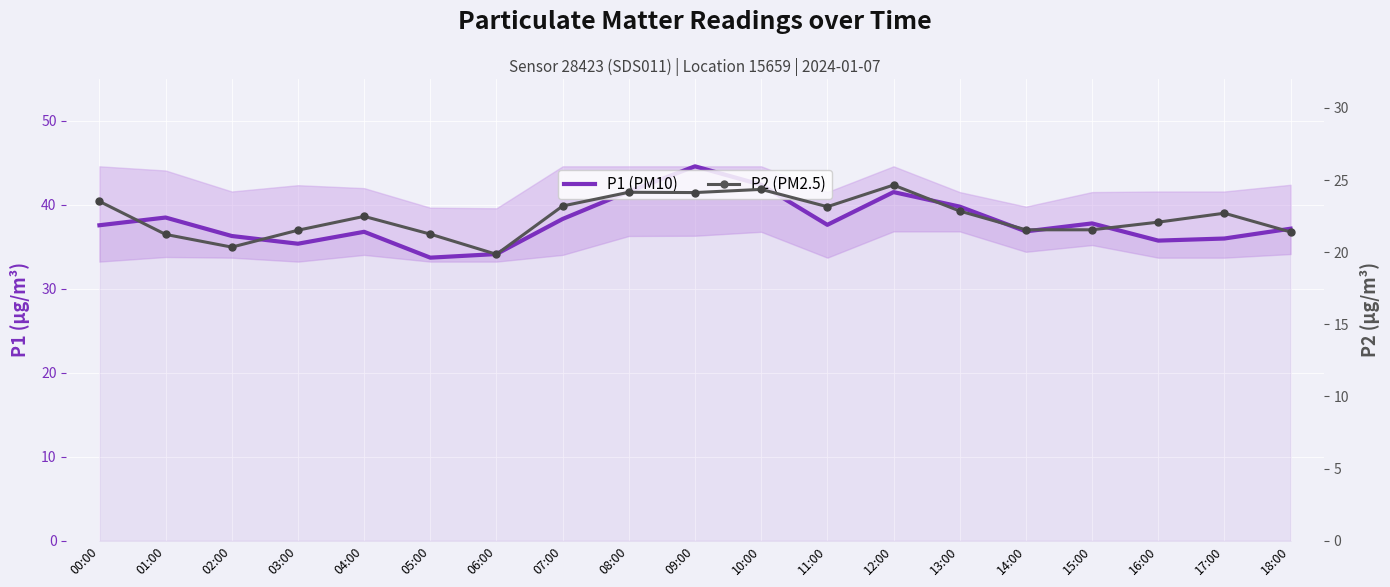

What is the label of the 6th point from the left?

05:00